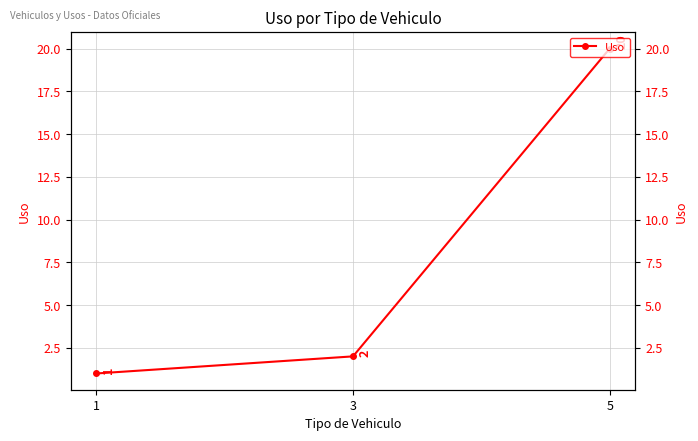

How many distinct data groups are displayed?

1